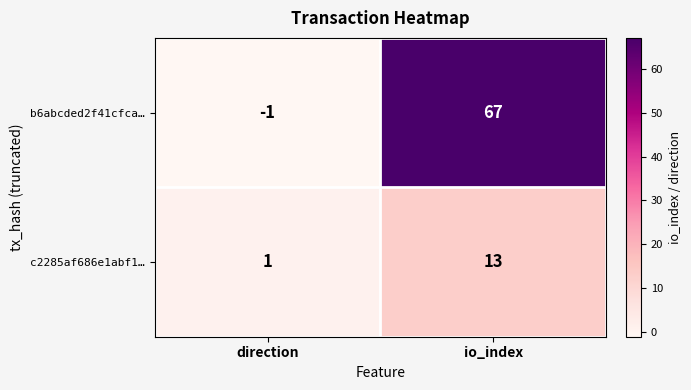

Which label corresponds to the smallest value in the chart?

direction